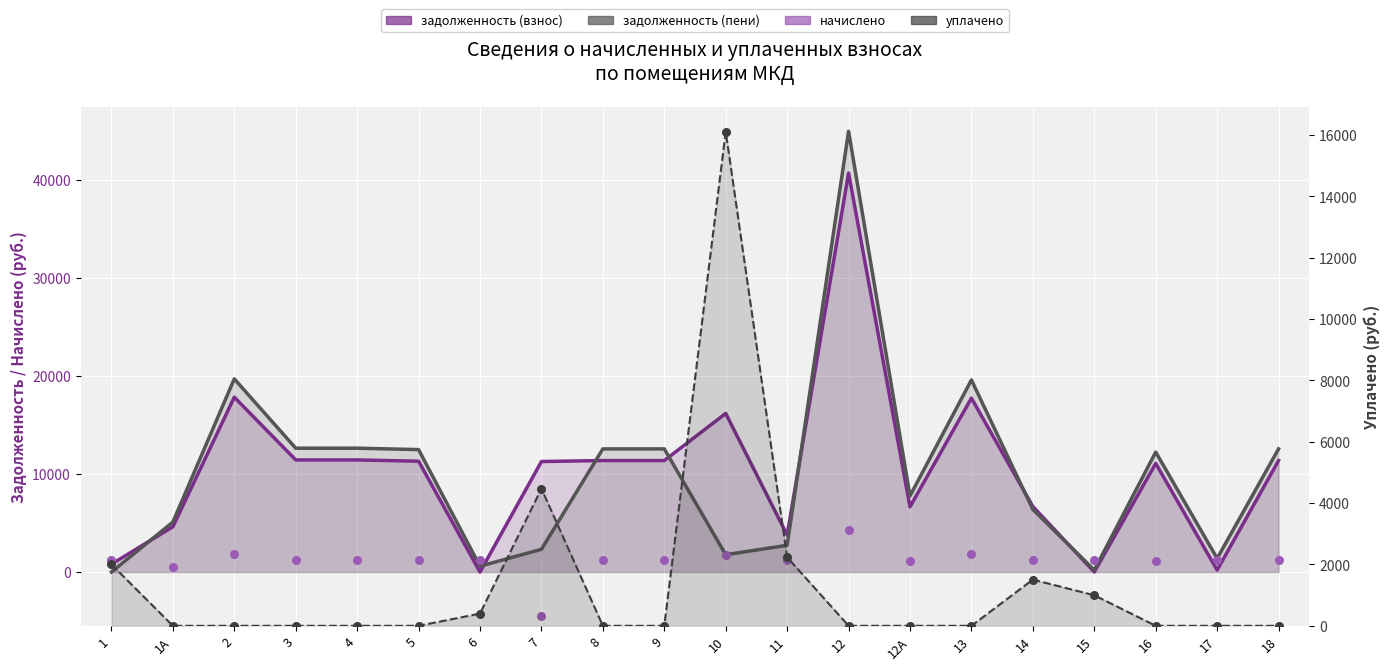

Which series contains the highest Y value?

задолженность (пени)